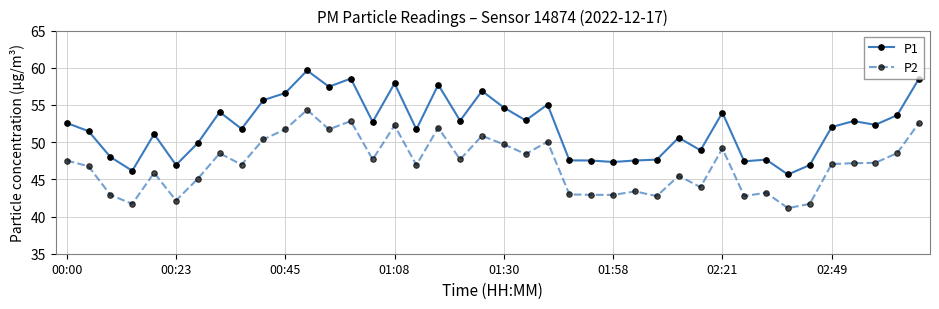

Which series has the largest total across all categories?

P1